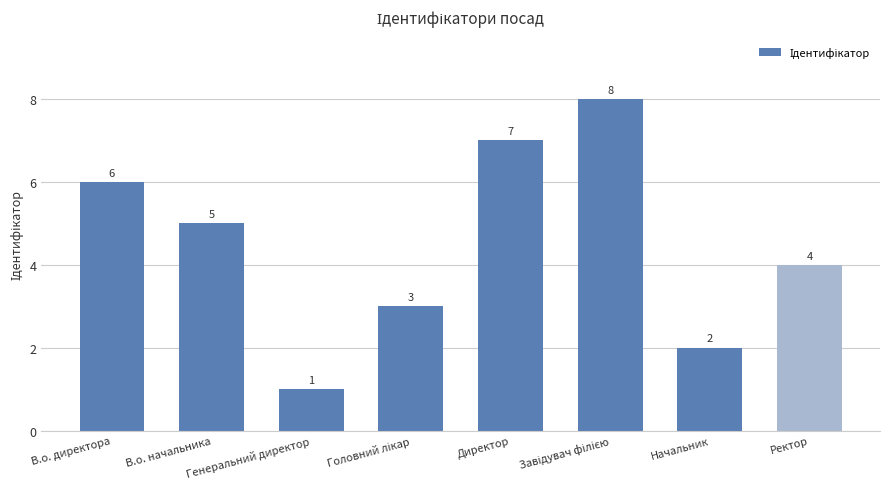

What is the label of the 8th bar from the left?

Ректор